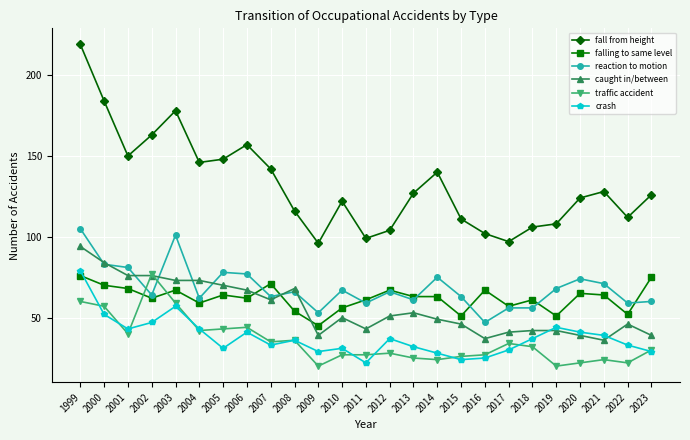

Between 2006 and 2017, which series saw the biggest shift?

fall from height